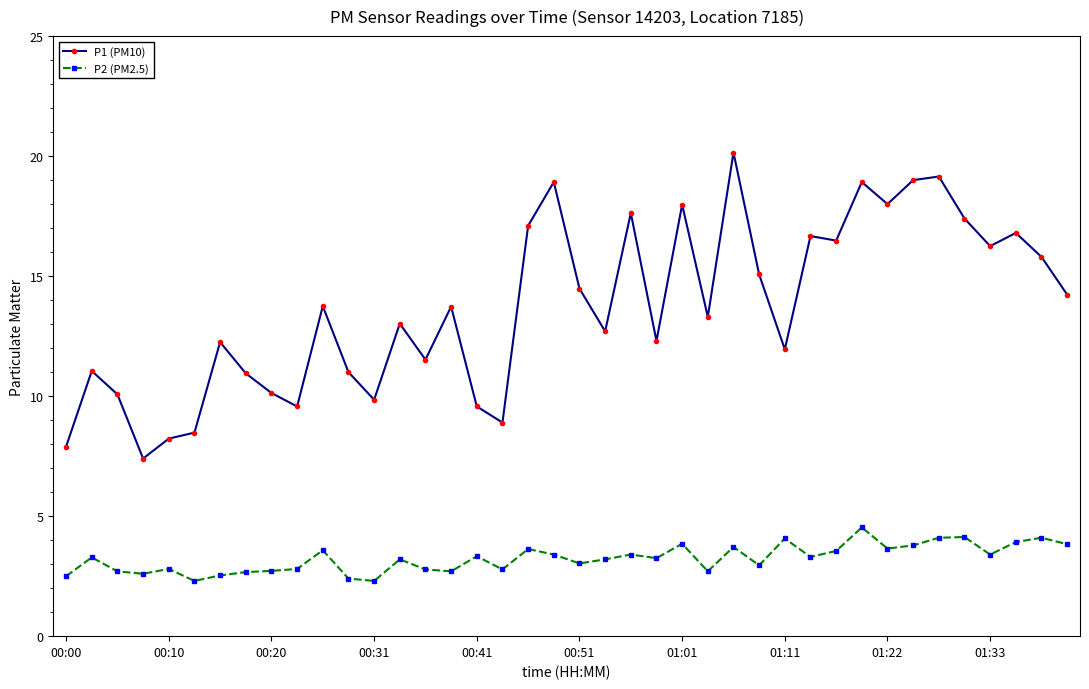

In P1 (PM10), how many points are higher than both neighbors (excluding endpoints)?

13